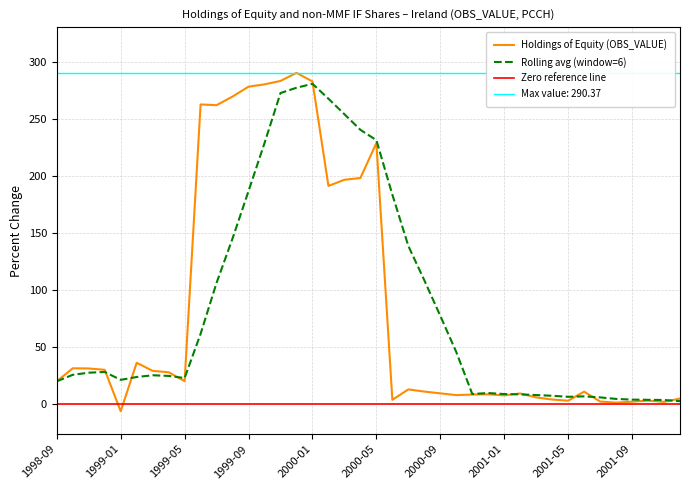

Count the number of values greater than 19.

20